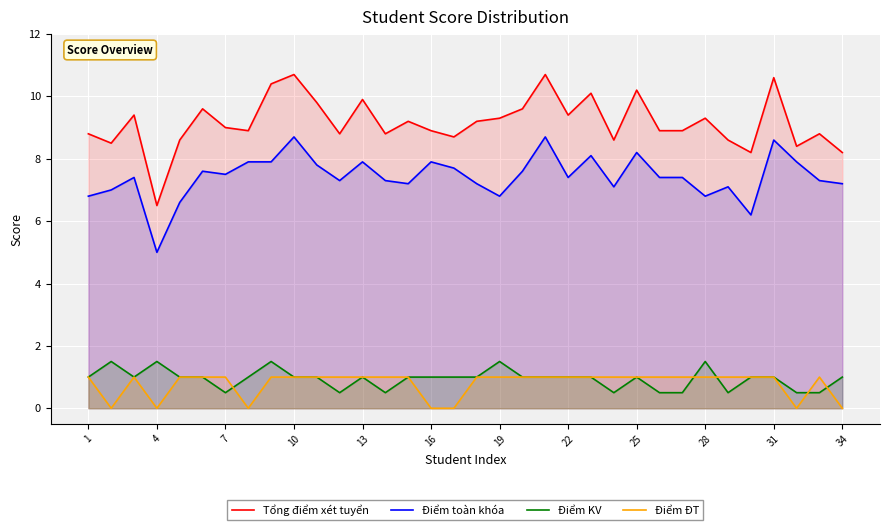

What is the average value of the Điểm toàn khóa series?

7.4